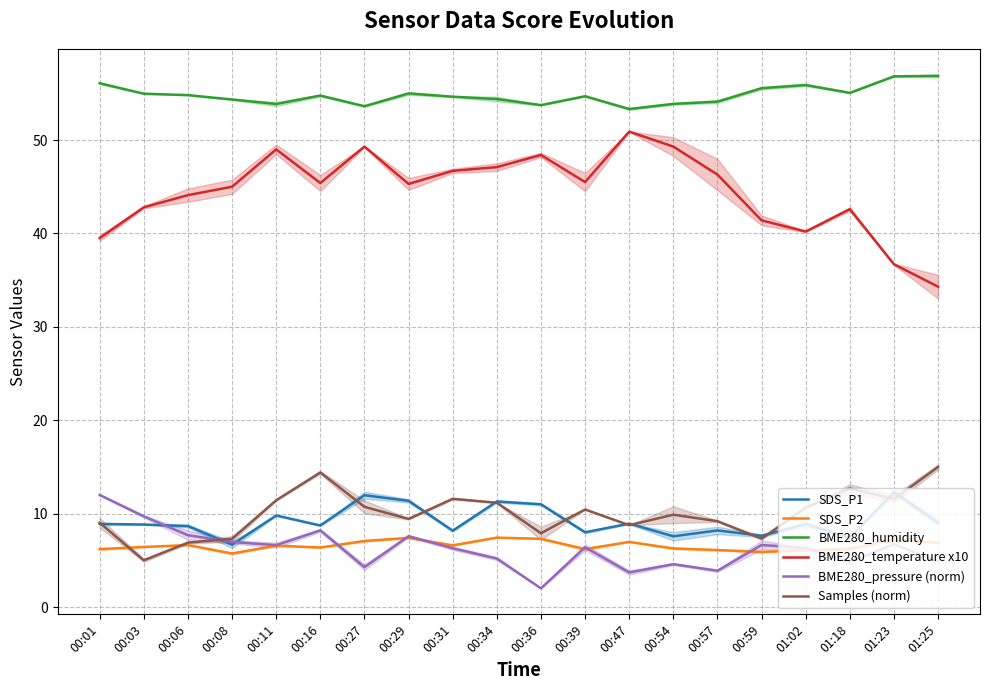

True or false: BME280_humidity has a value of 96.2 at 01:18.

False